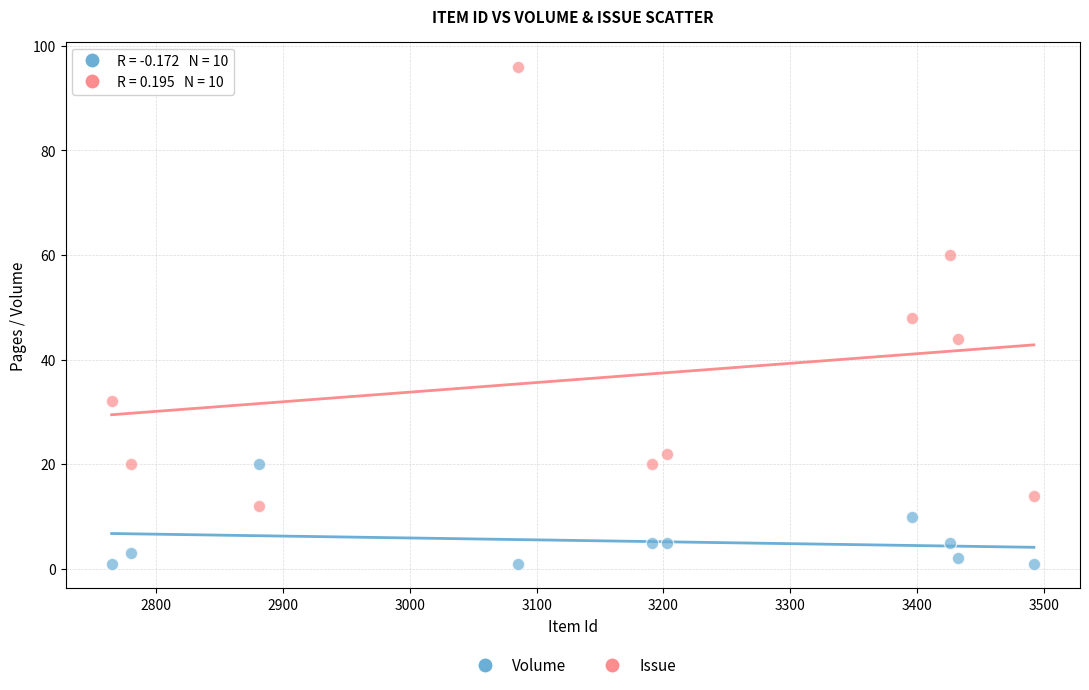

Which series has the widest spread of Y values?

Issue